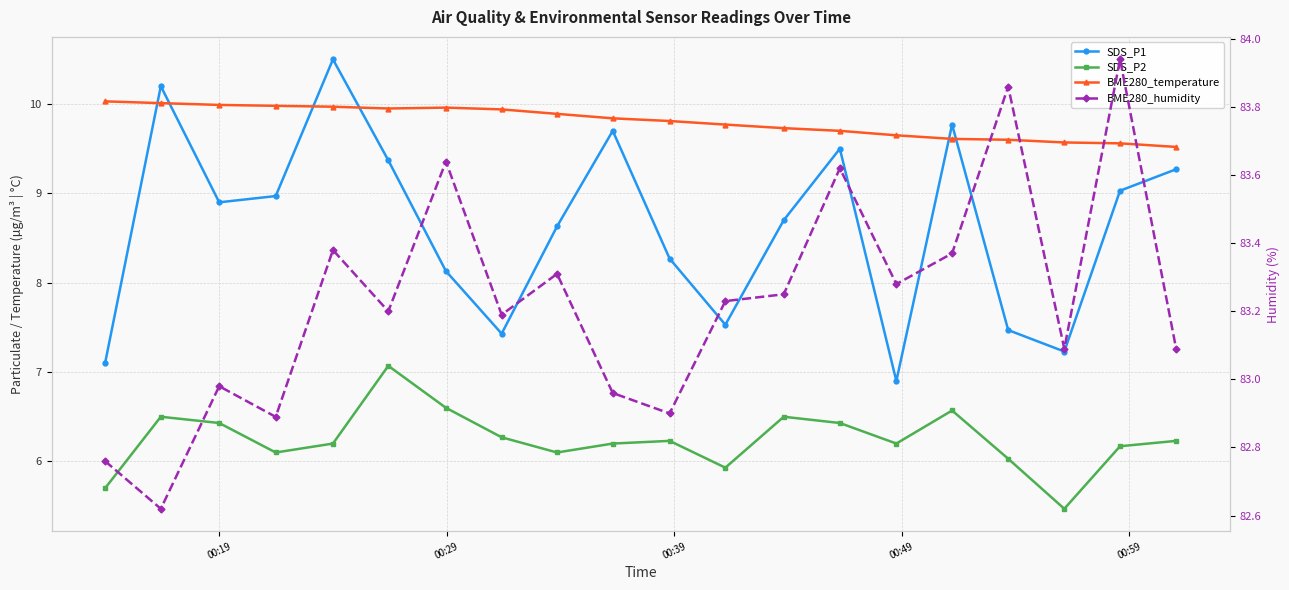

How many values in the SDS_P2 series exceed 6?

17